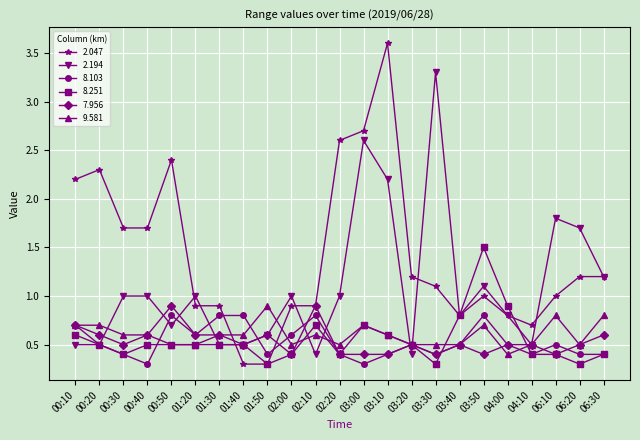

What position from the right is 03:30?

8